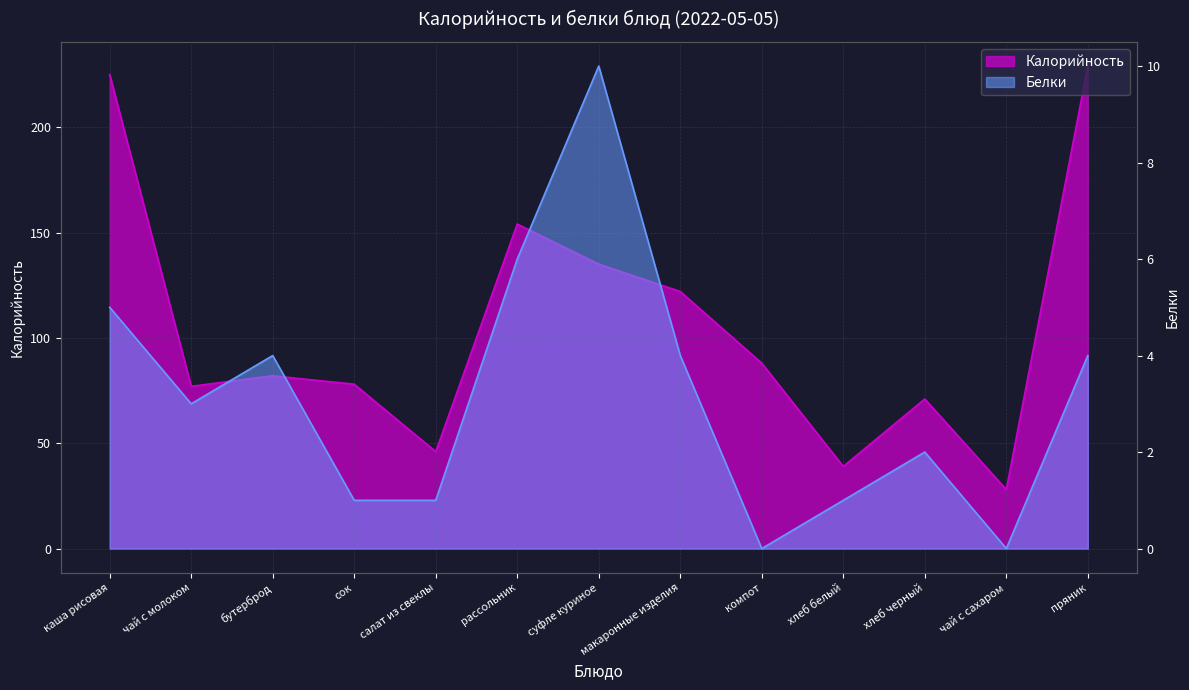

Rank the categories by Белки value from highest to lowest.

суфле куриное, рассольник, каша рисовая, бутерброд, макаронные изделия, пряник, чай с молоком, хлеб черный, сок, салат из свеклы, хлеб белый, компот, чай с сахаром